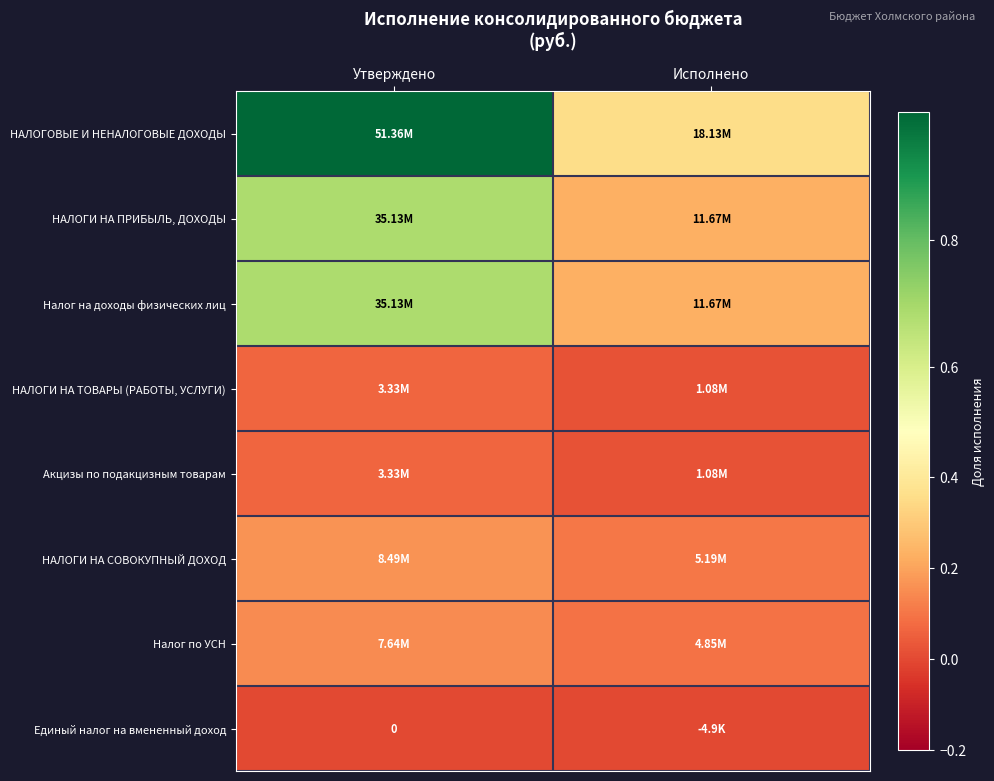

Is the value of НАЛОГОВЫЕ И НЕНАЛОГОВЫЕ ДОХОДЫ at Исполнено greater than the value of Акцизы по подакцизным товарам at Утверждено?

Yes